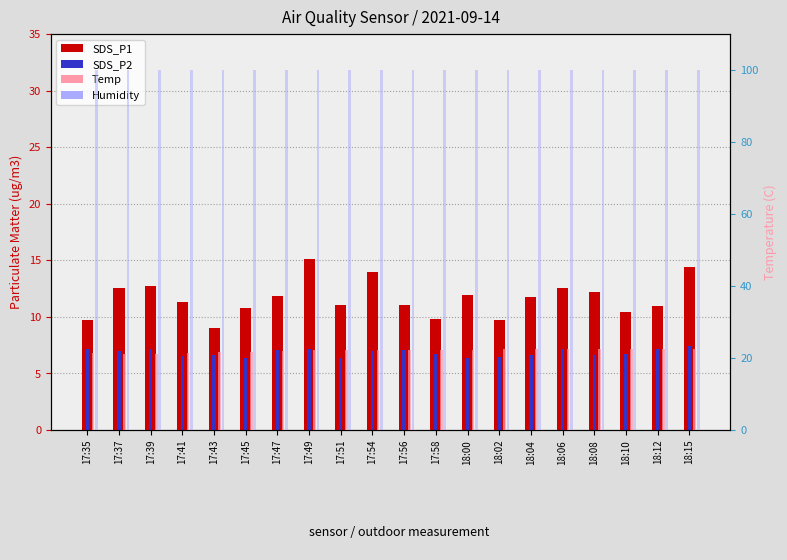

Is it true that Temp equals 32.6 at 18:00?

False